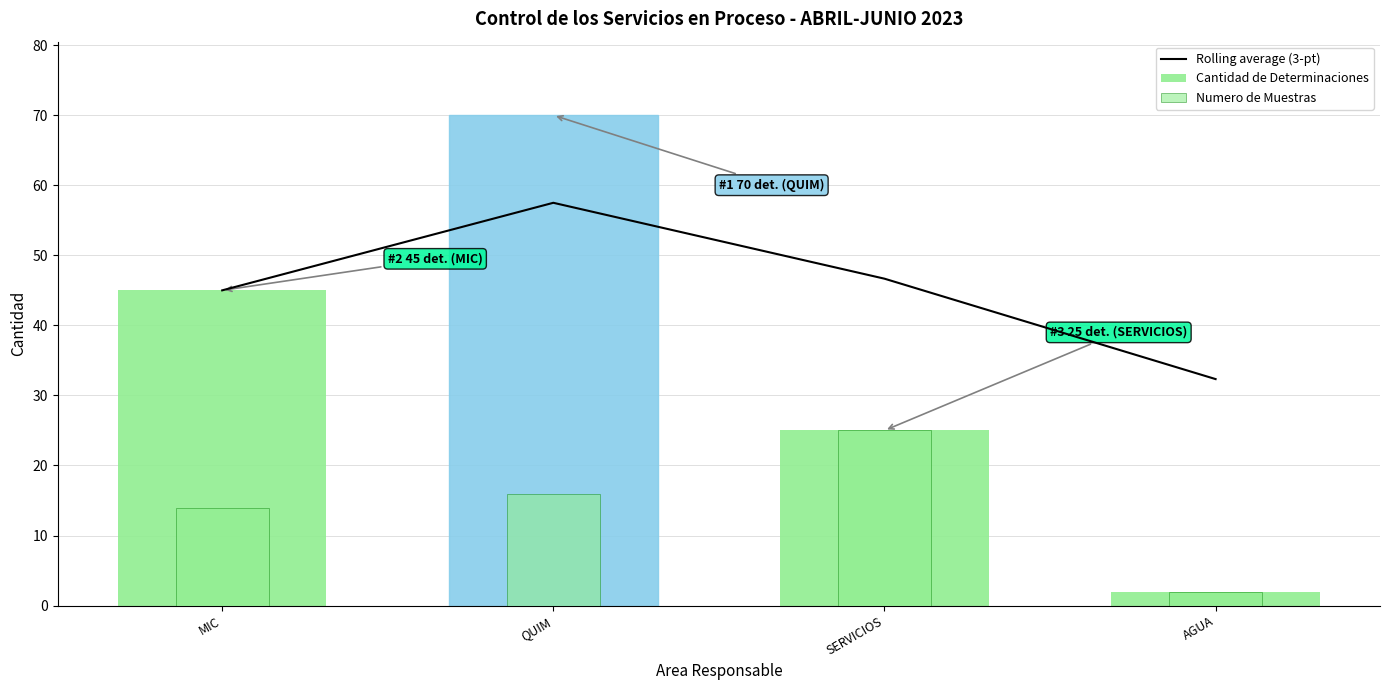

What is the maximum value for Numero de Muestras?

25.0